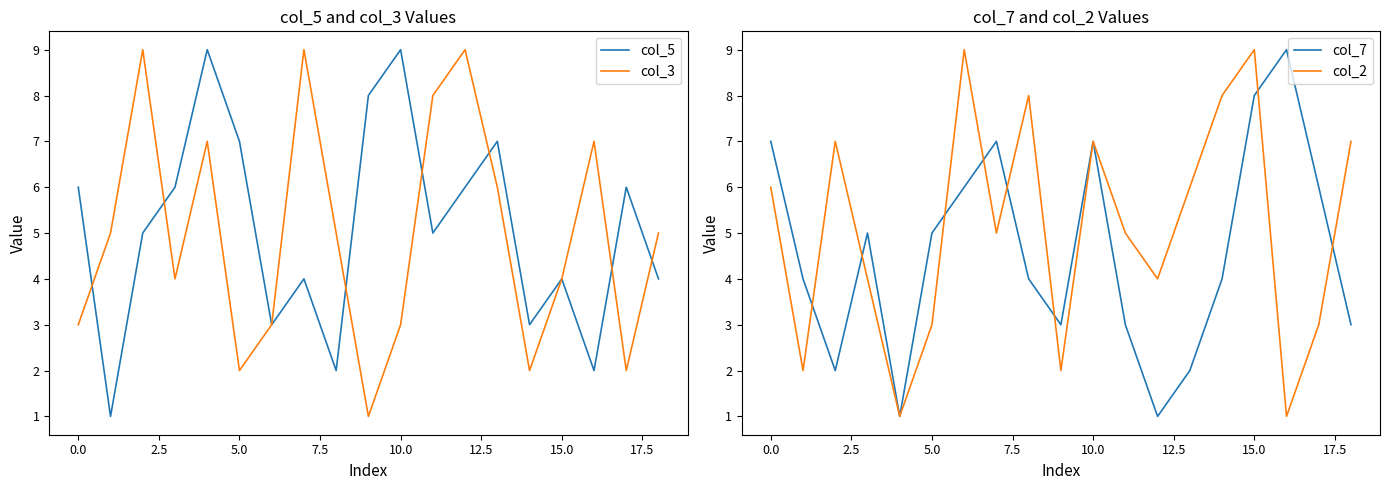

The value of col_5 at 5.0 is 7. True or false?

True